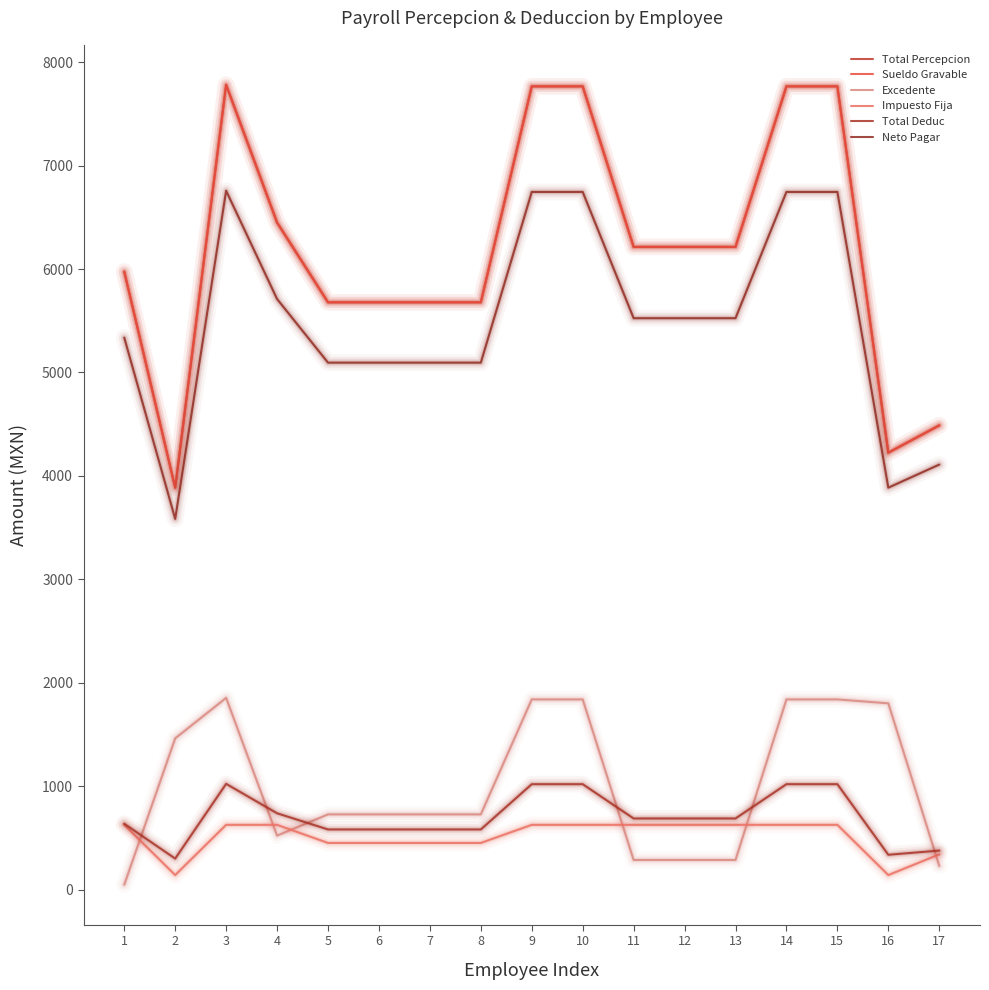

Which has a higher value, 4 or 10?

10